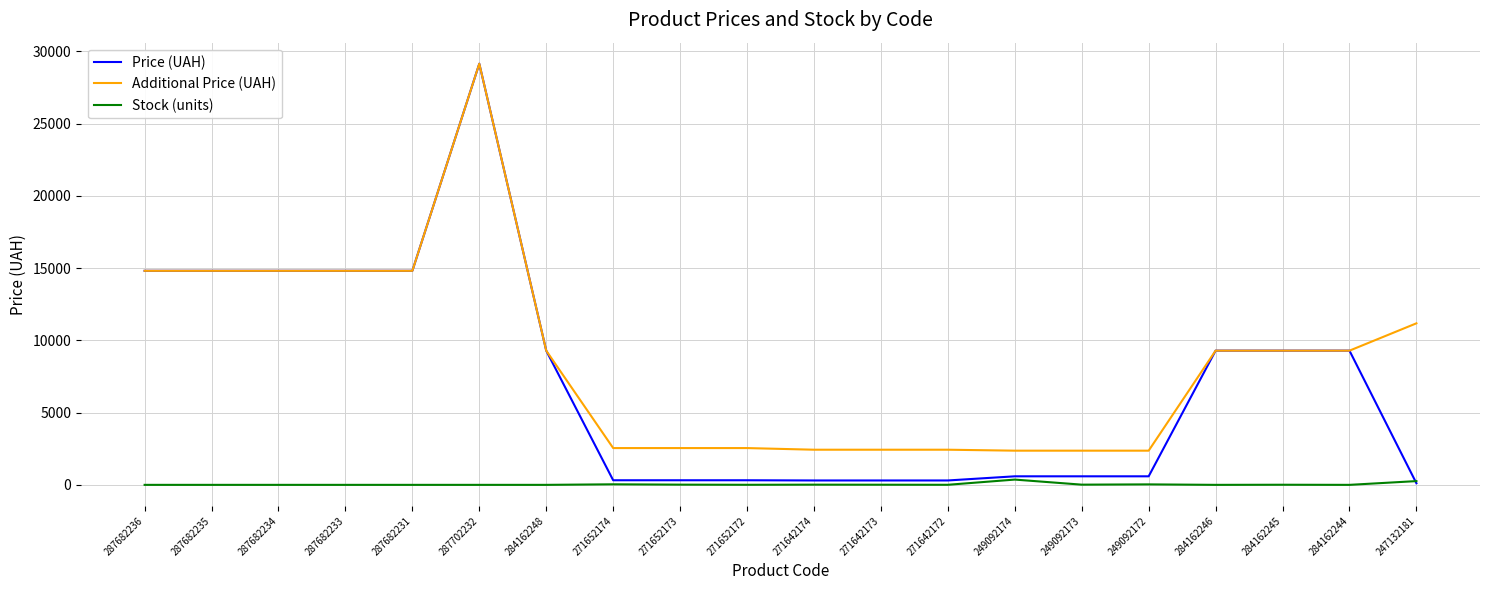

Which series has the widest spread of values?

Price (UAH)